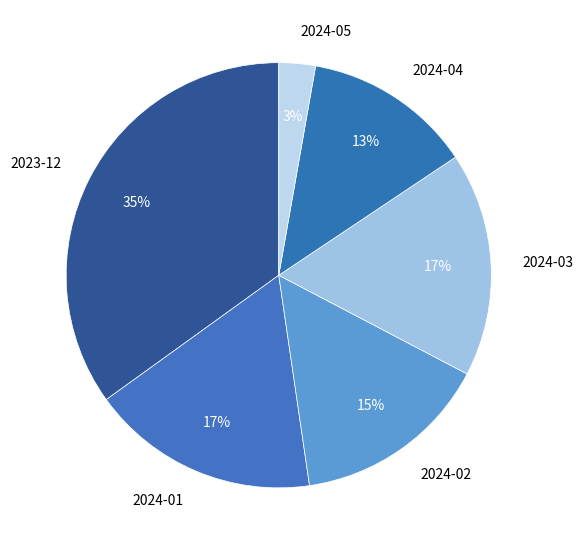

To the nearest percent, what is the combined percentage of 2024-02 and 2024-03?

32%